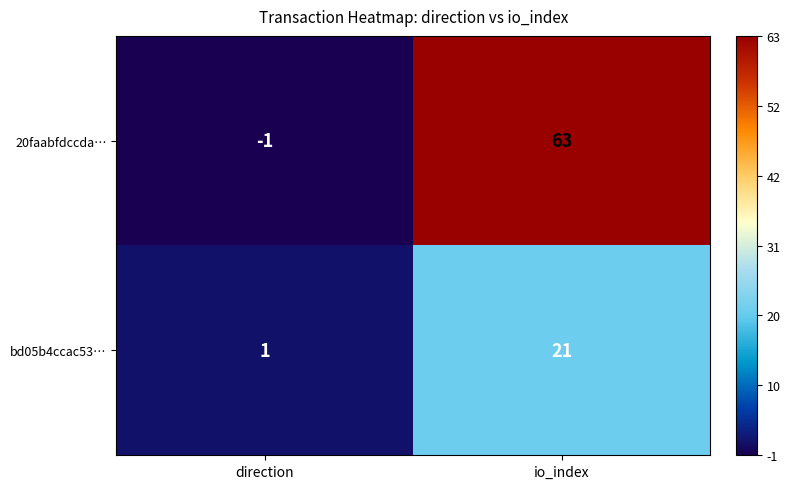

Reading left to right, what are all the values shown in this chart?

20faabfdccda…: -1	63
bd05b4ccac53…: 1	21